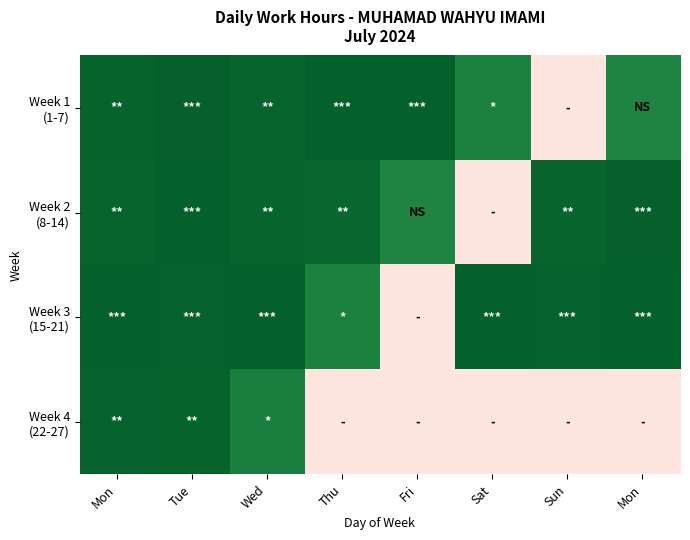

Between Sat and Fri, which is larger?

Fri